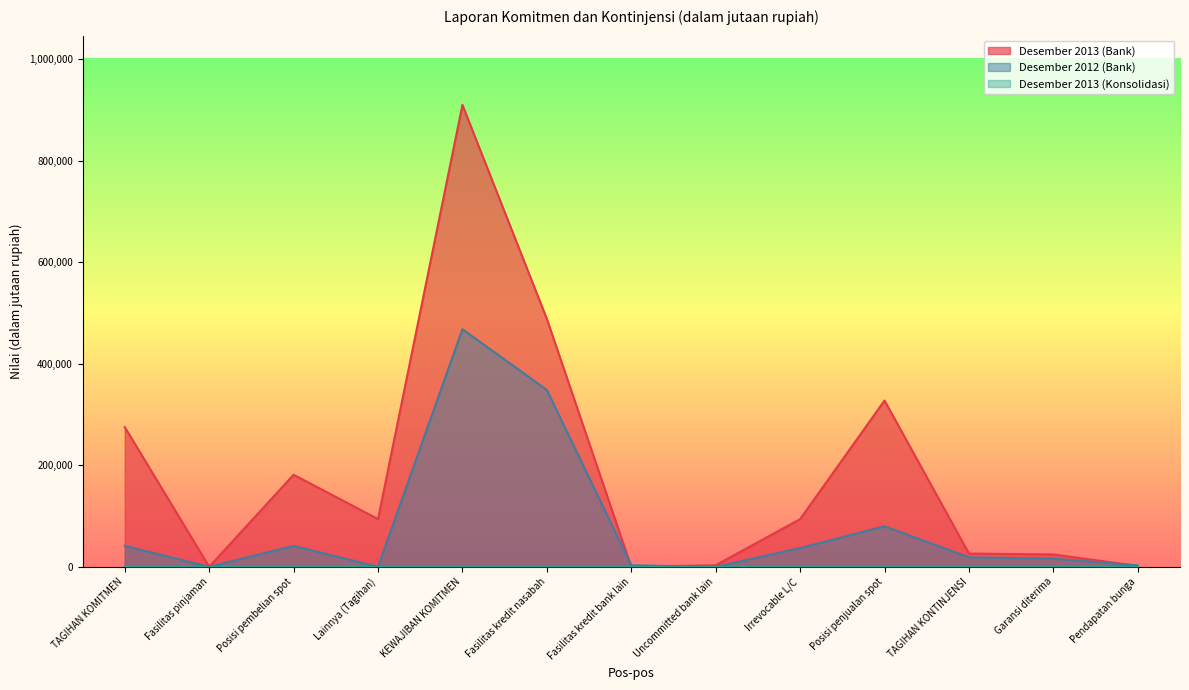

True or false: Desember 2013 (Bank) has more than 1 interior local peaks.

True